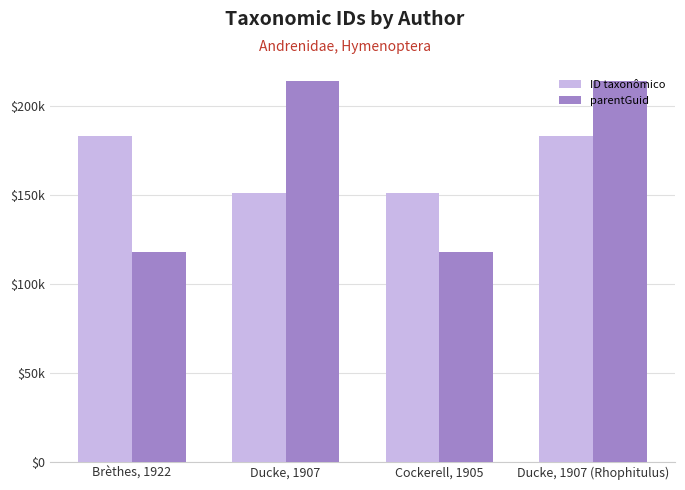

What is the difference between the parentGuid values at Ducke, 1907 (Rhophitulus) and Cockerell, 1905?

96068